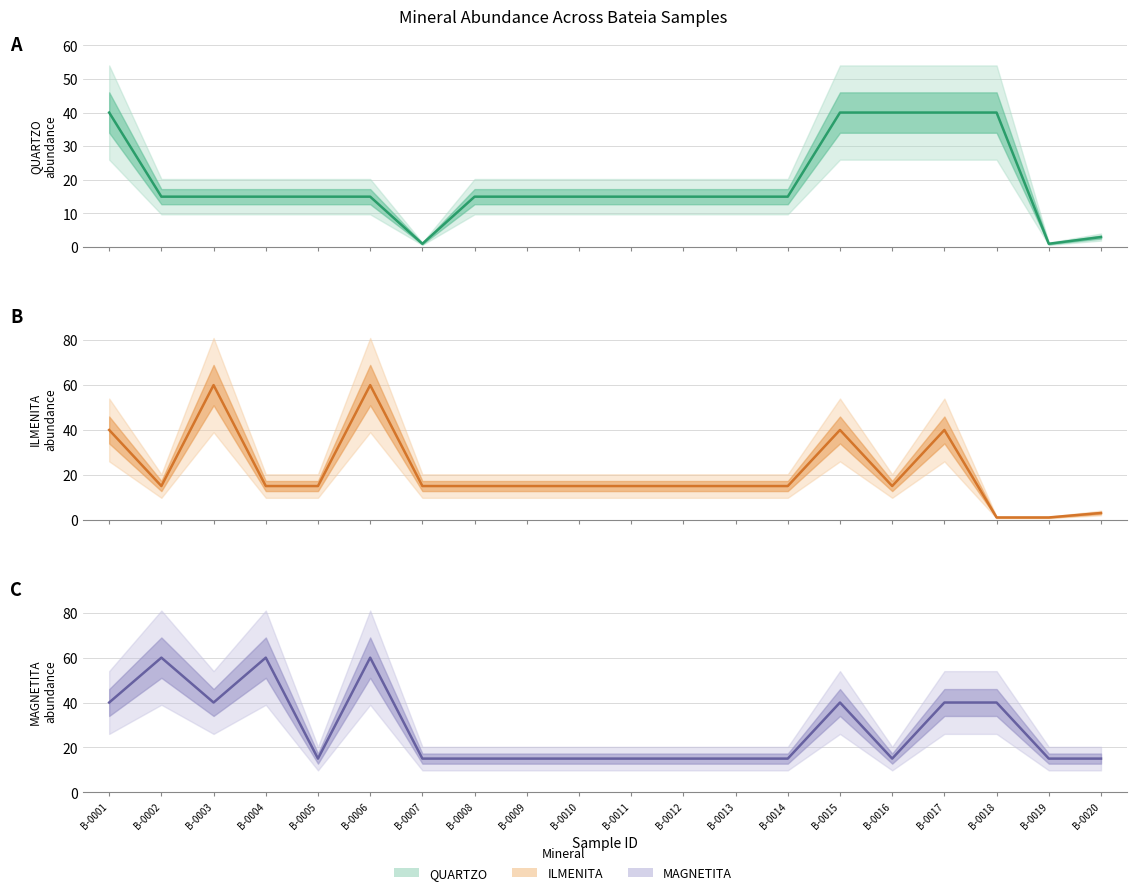

What is the maximum value shown in the chart?

60